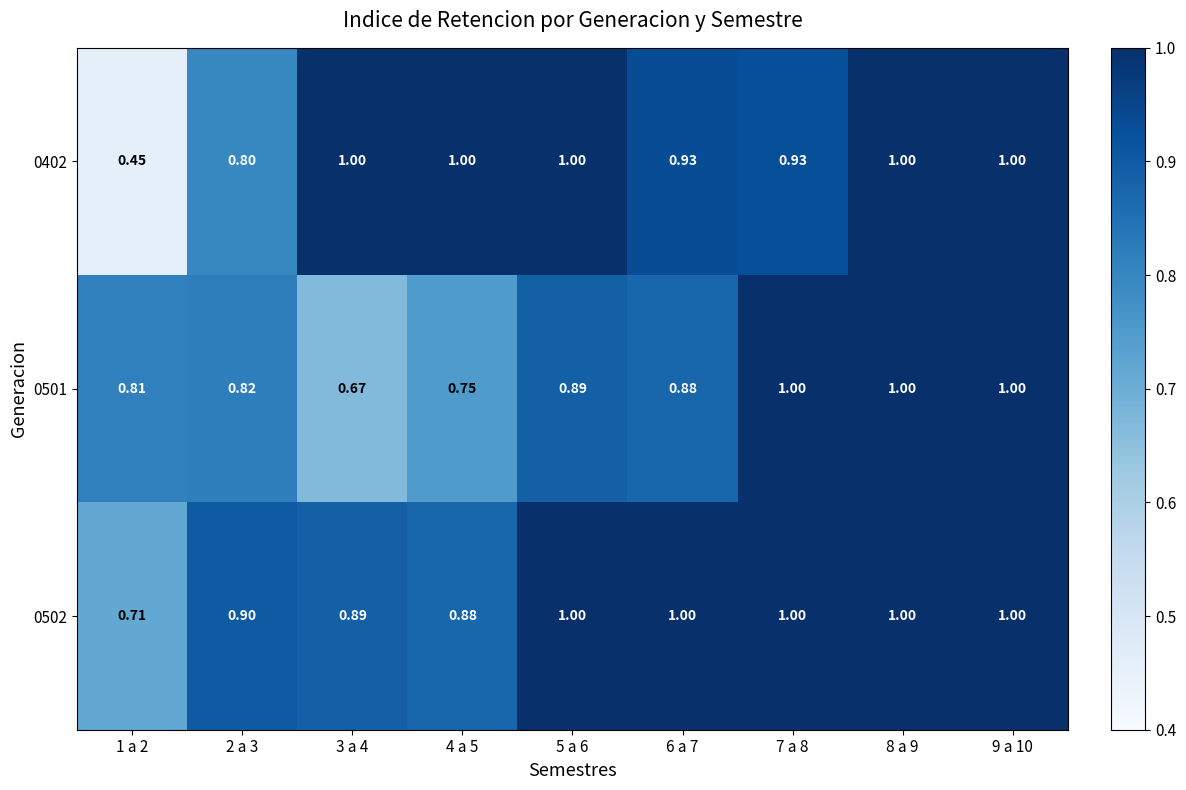

How many data points in 0502 are less than 1?

4